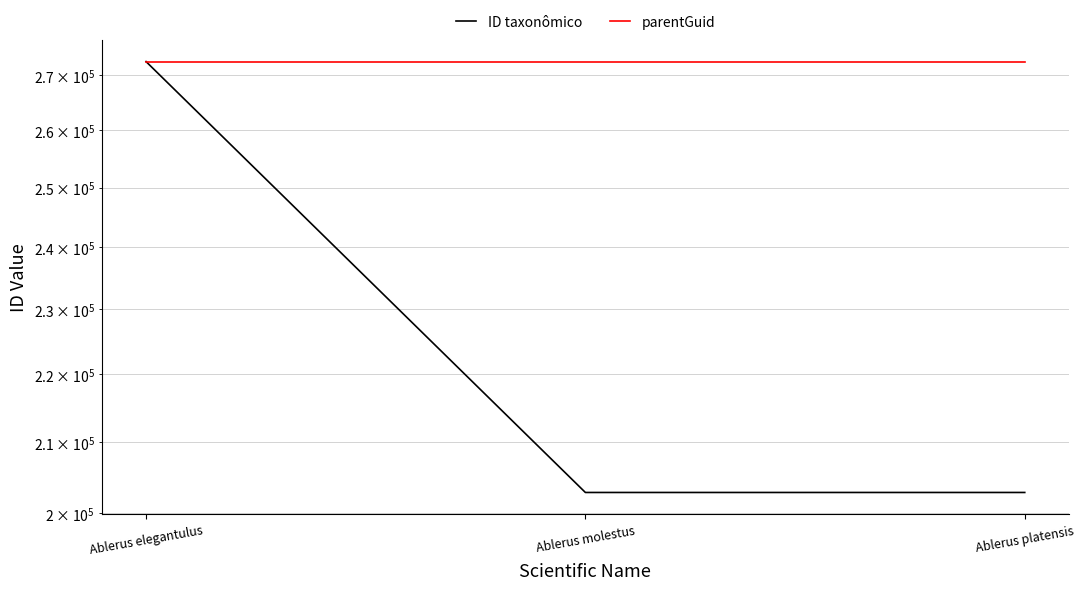

Is it true that ID taxonômico equals 389388 at Ablerus elegantulus?

False